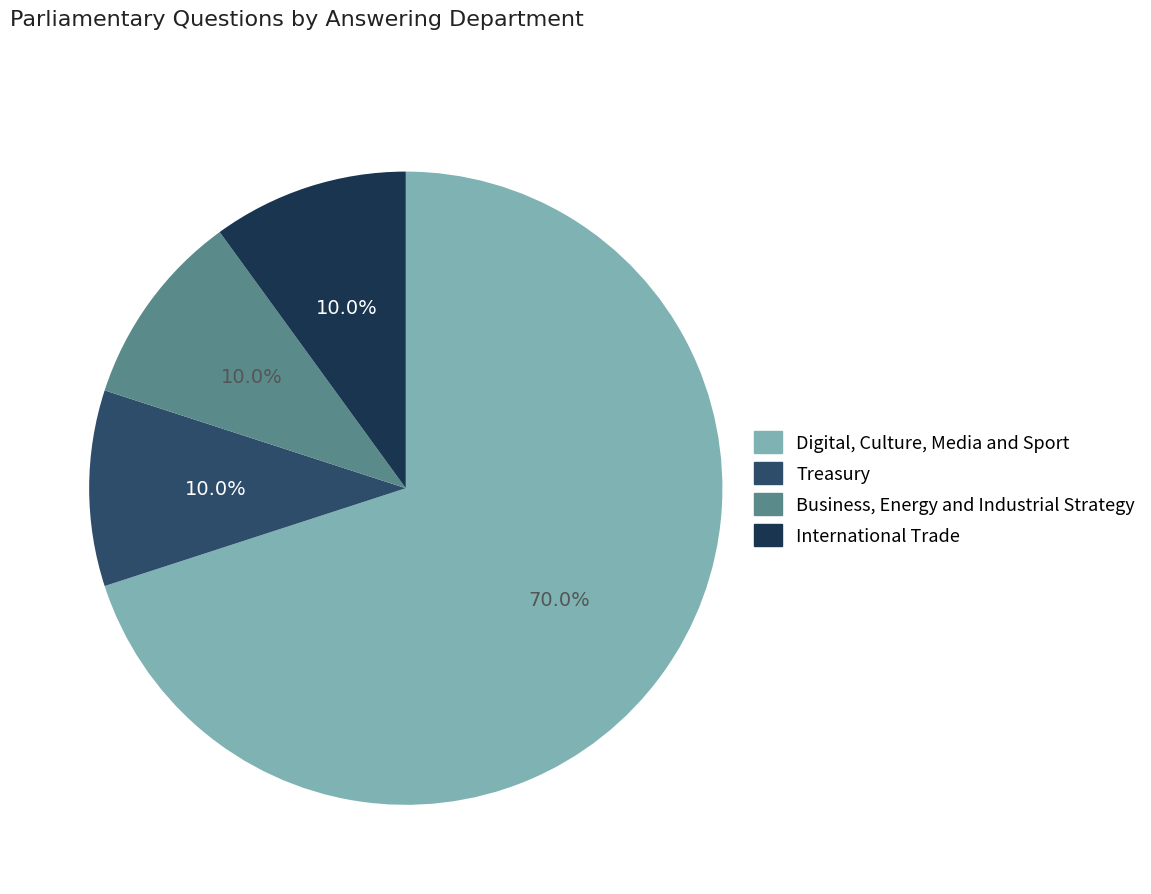

To the nearest percent, what is the difference between the largest and smallest slice percentages?

60%